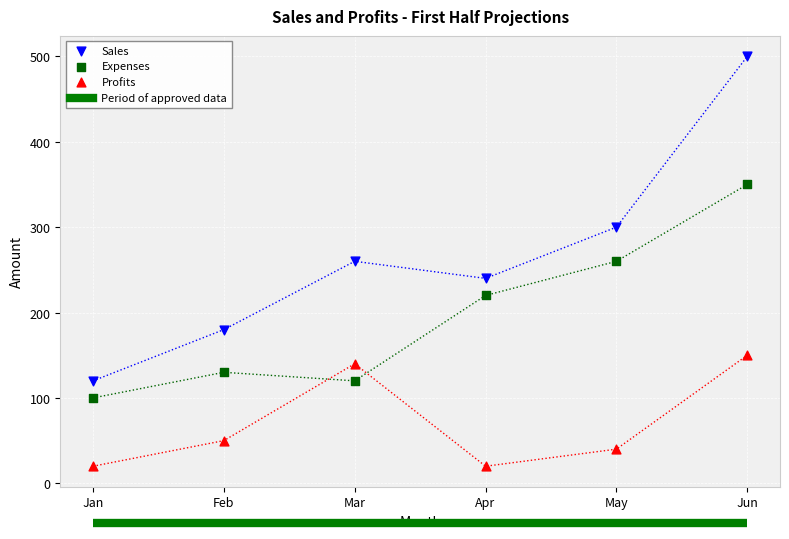

Which series reaches the minimum Y coordinate?

Profits